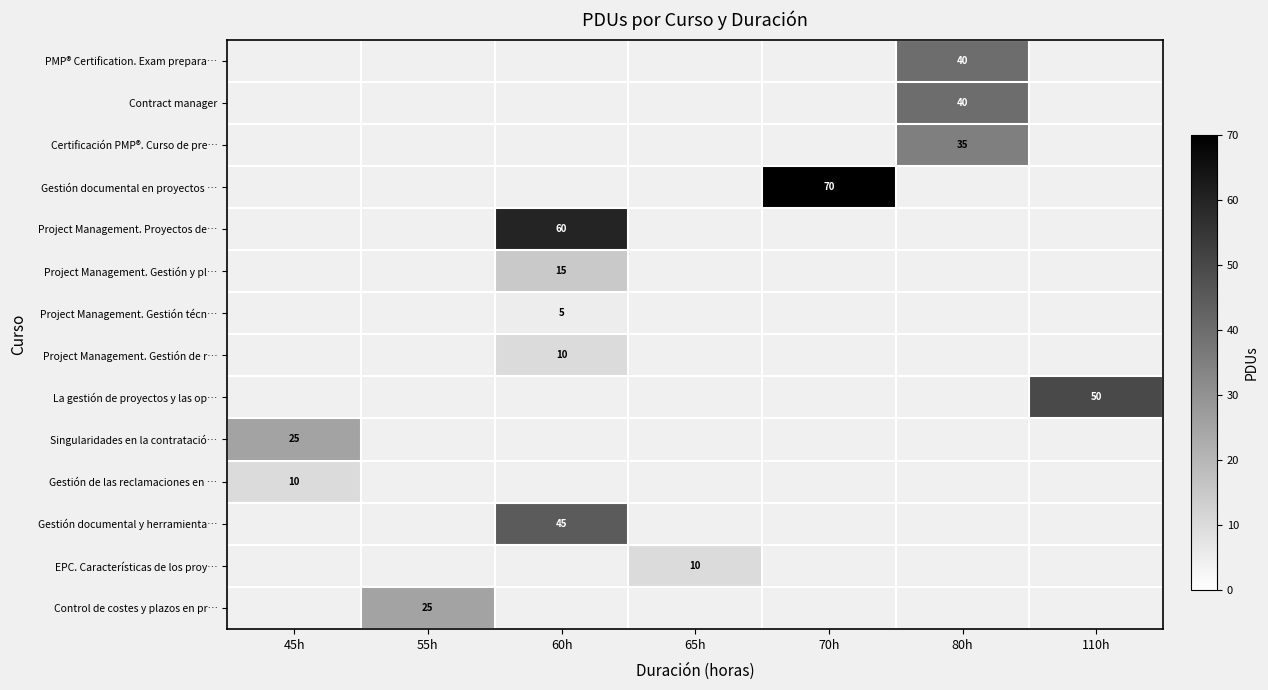

At which label does Singularidades en la contratació… reach its minimum?

45h